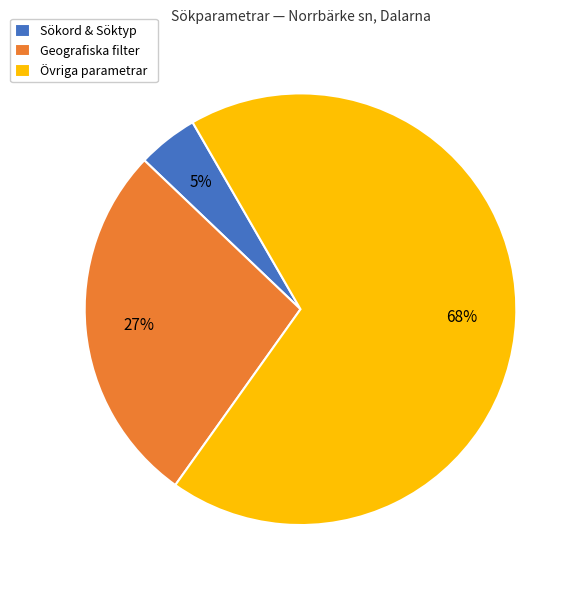

To the nearest percent, what percentage of the pie is Geografiska filter?

27%